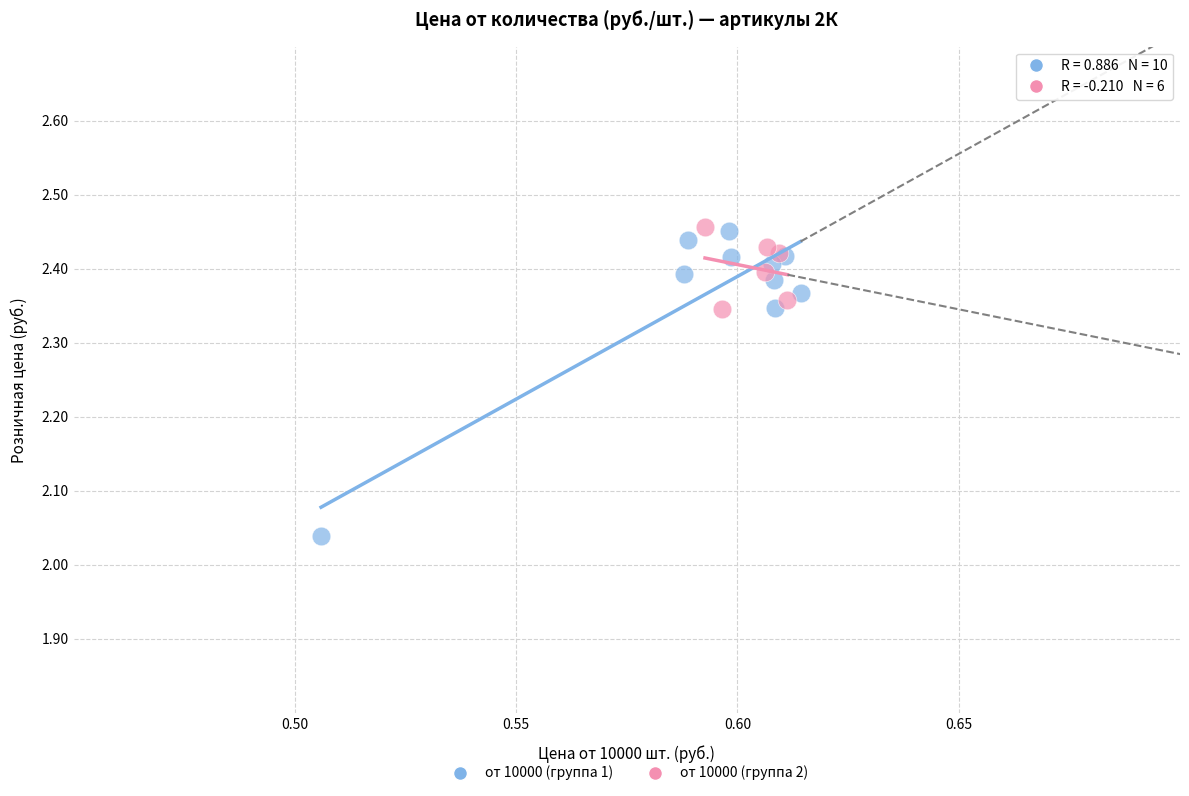

Which series has the widest spread of Y values?

от 10000 (группа 1)